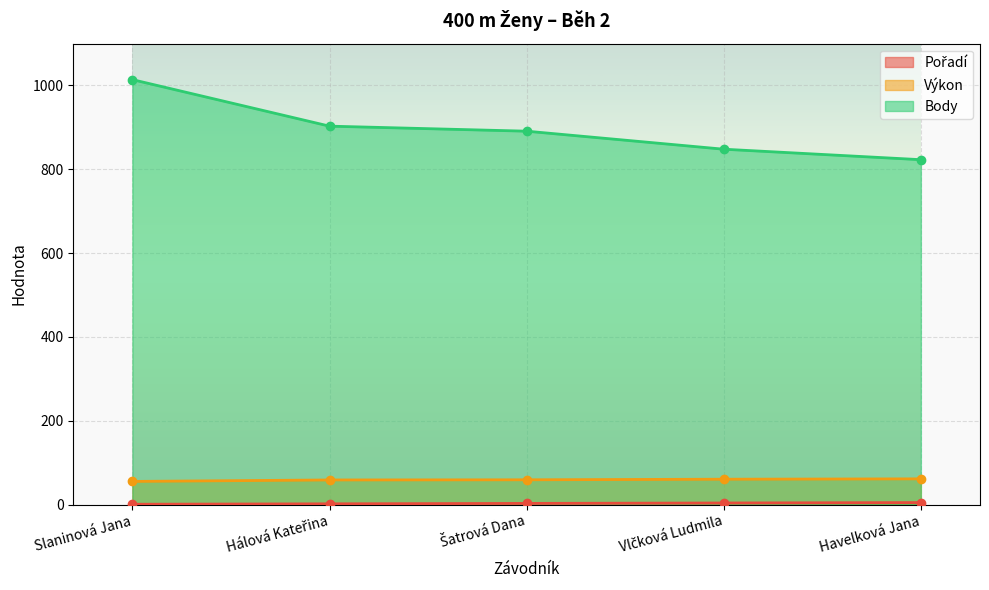

Reading right to left, what are all the values shown in this chart?

Pořadí: Havelková Jana=5.0	Vlčková Ludmila=4.0	Šatrová Dana=3.0	Hálová Kateřina=2.0	Slaninová Jana=1.0
Výkon: Havelková Jana=61.6	Vlčková Ludmila=60.7	Šatrová Dana=59.3	Hálová Kateřina=58.9	Slaninová Jana=55.5
Body: Havelková Jana=823.0	Vlčková Ludmila=848.0	Šatrová Dana=891.0	Hálová Kateřina=903.0	Slaninová Jana=1014.0